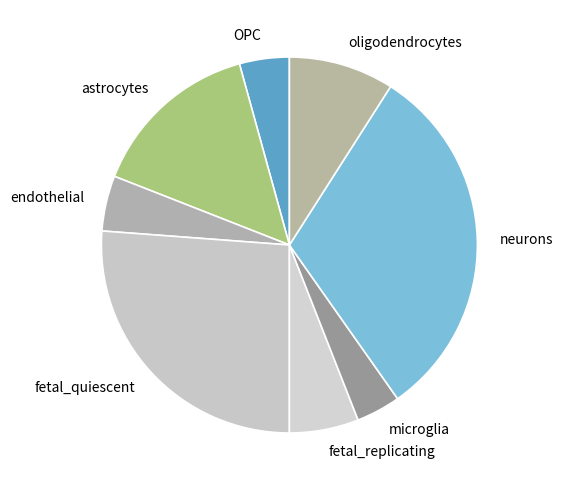

True or false: astrocytes accounts for 15% of the total.

True